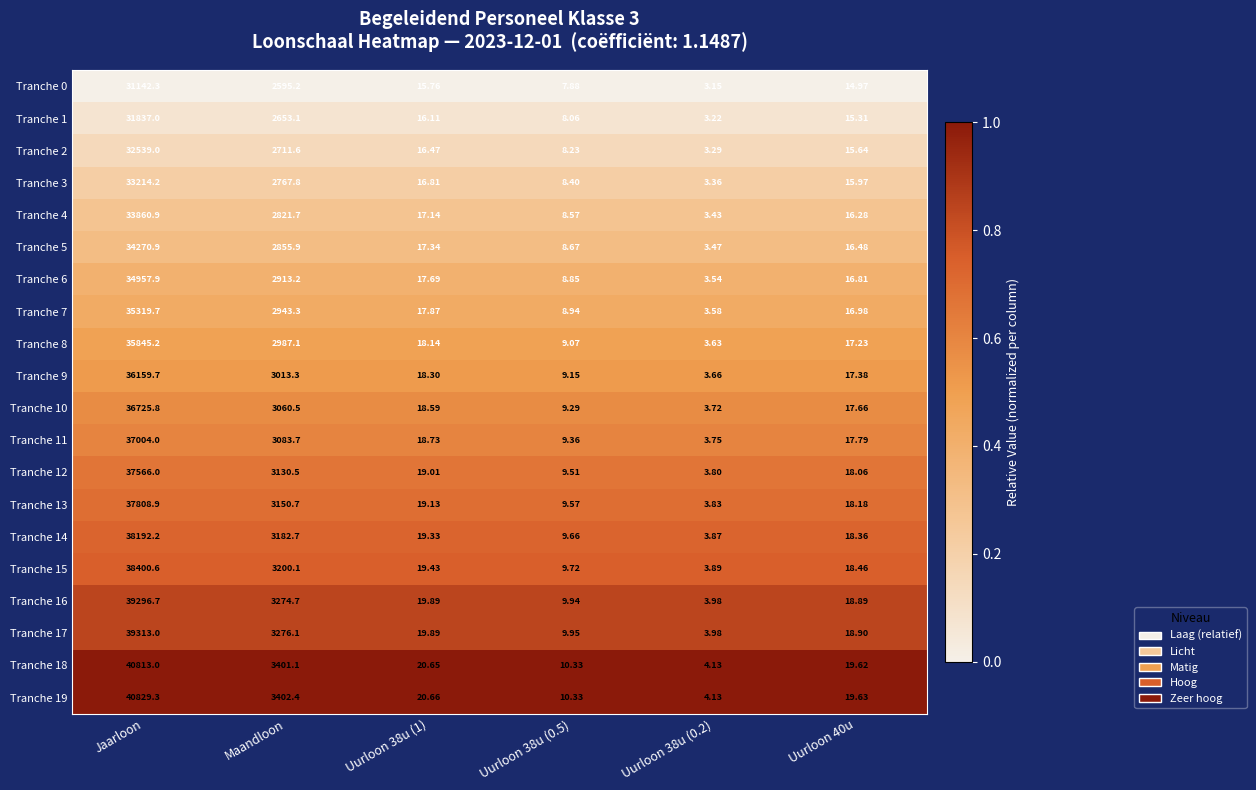

Is the value of Tranche 1 at Uurloon 40u greater than the value of Tranche 16 at Uurloon 38u (0.2)?

Yes